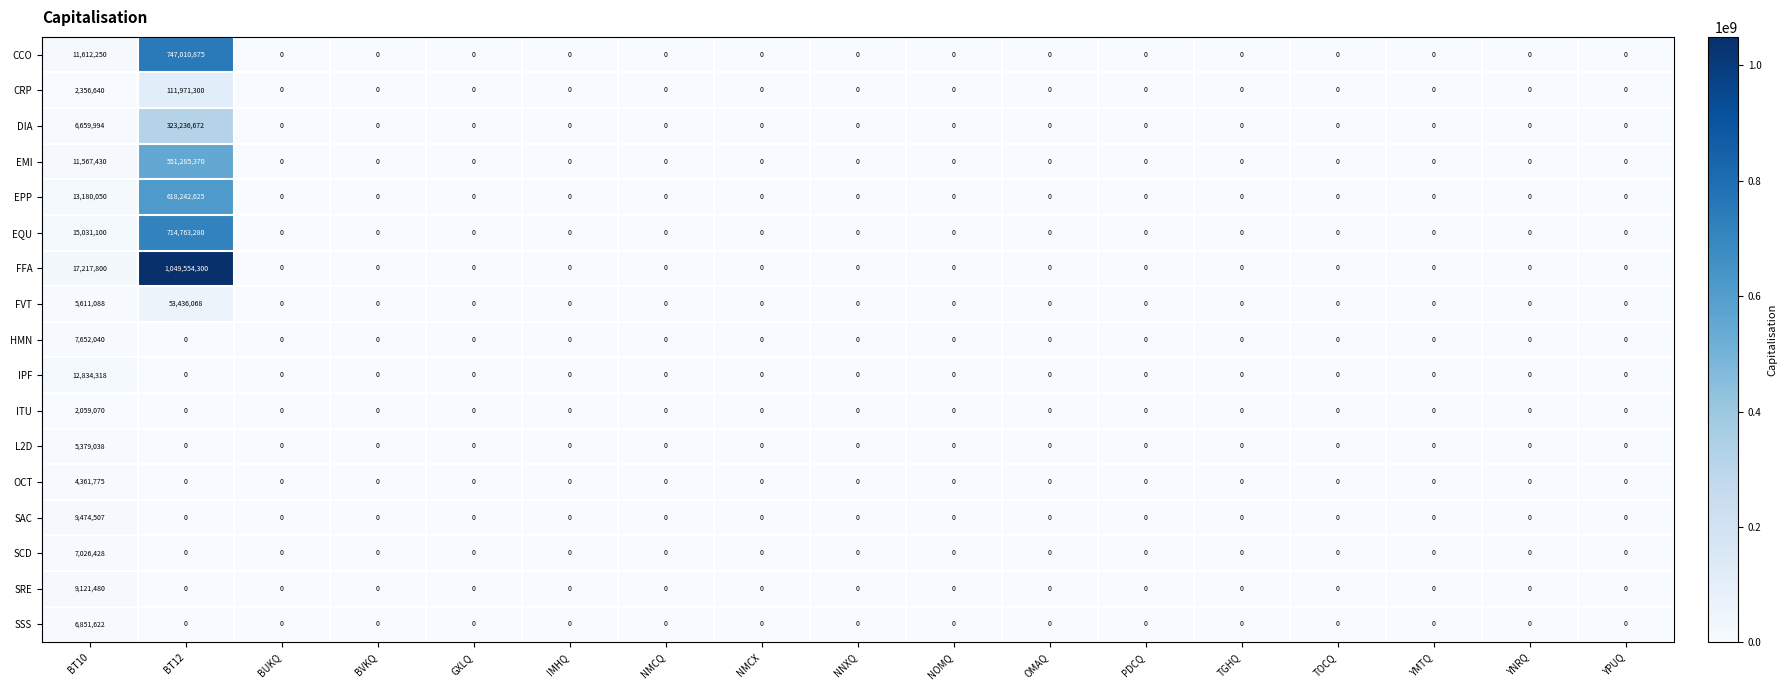

What is the highest value of the HMN series?

7652040